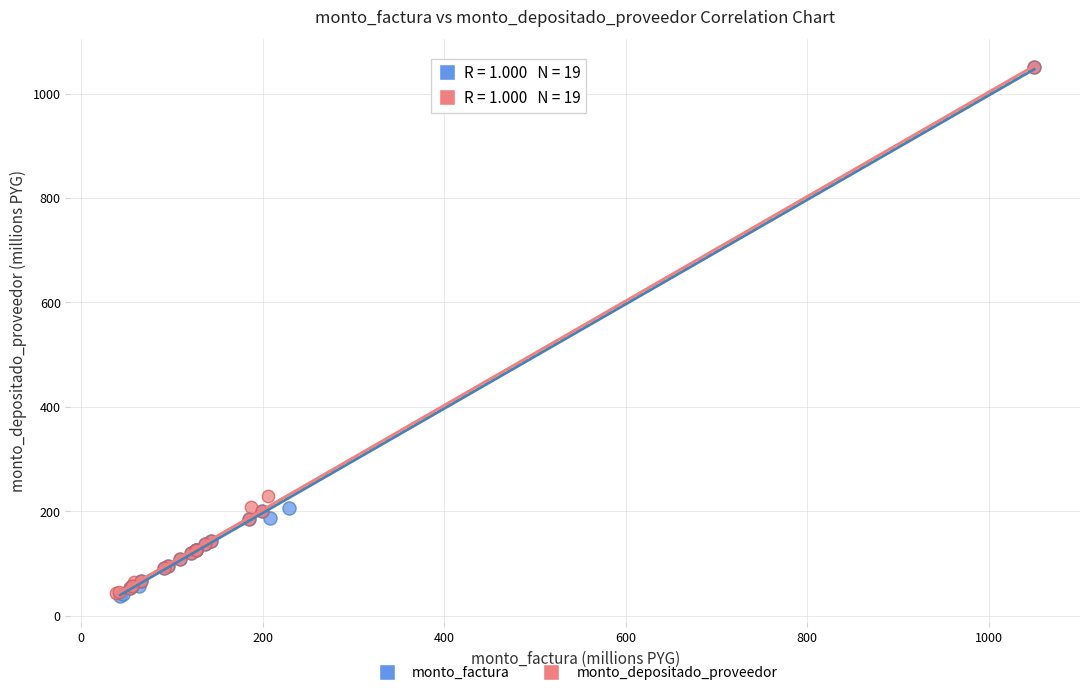

Which series has the widest spread of Y values?

monto_factura